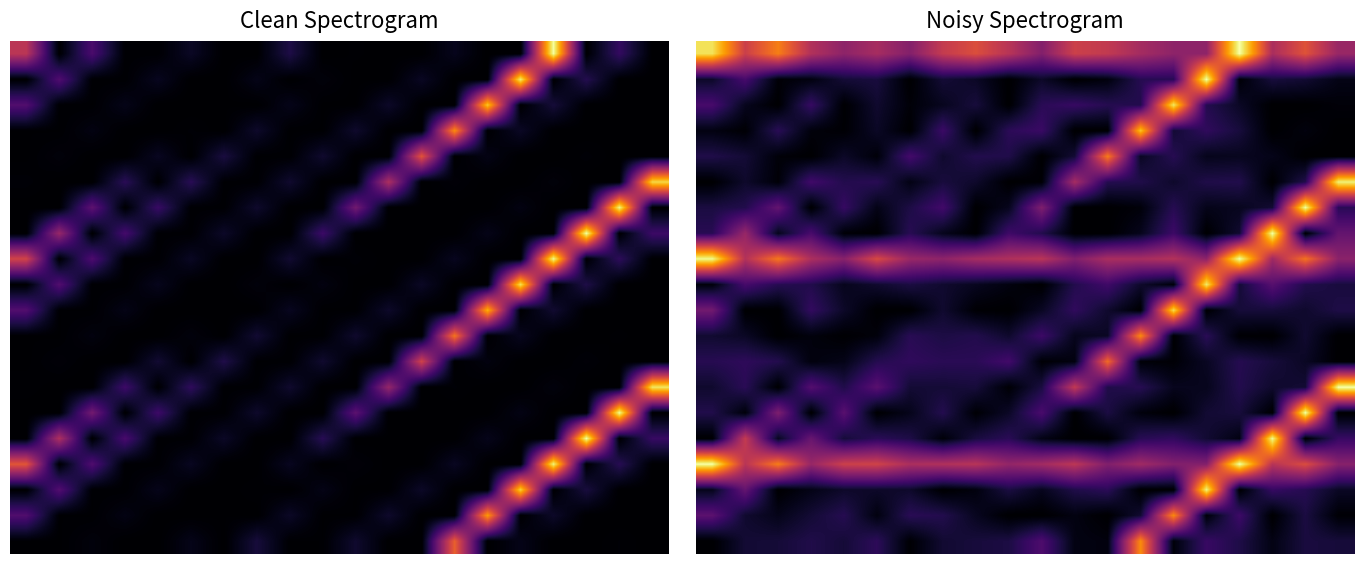

At which category is the sum across all series the highest?

15